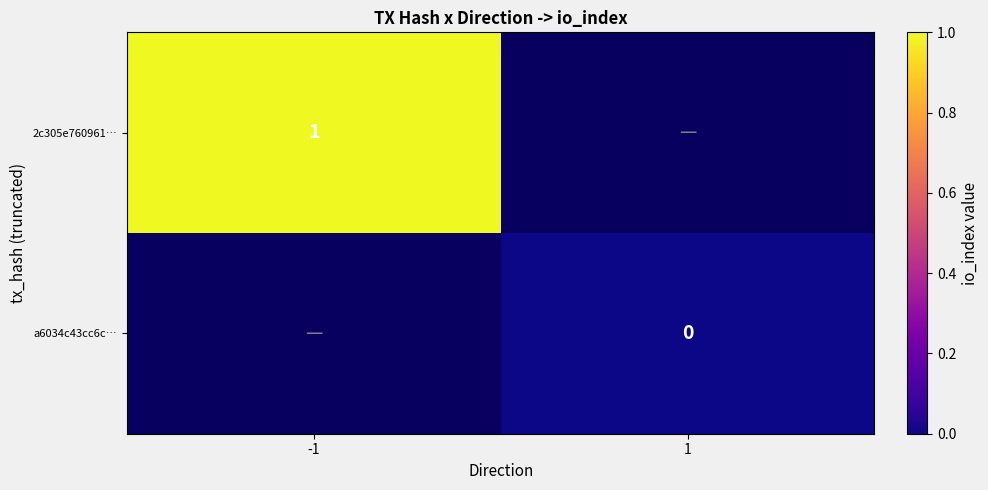

The 2c305e760961… series shows 2 at -1. True or false?

False